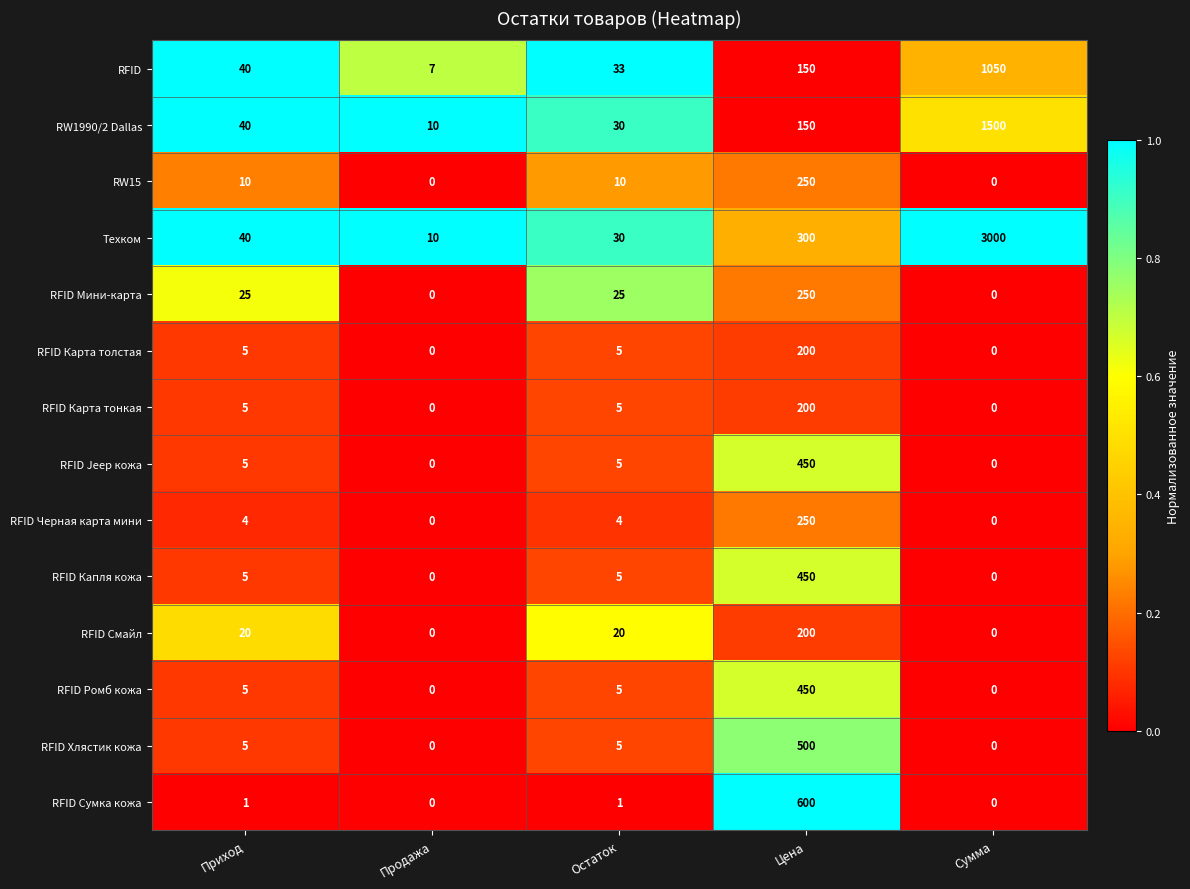

Which series has the largest range (max minus min)?

Техком